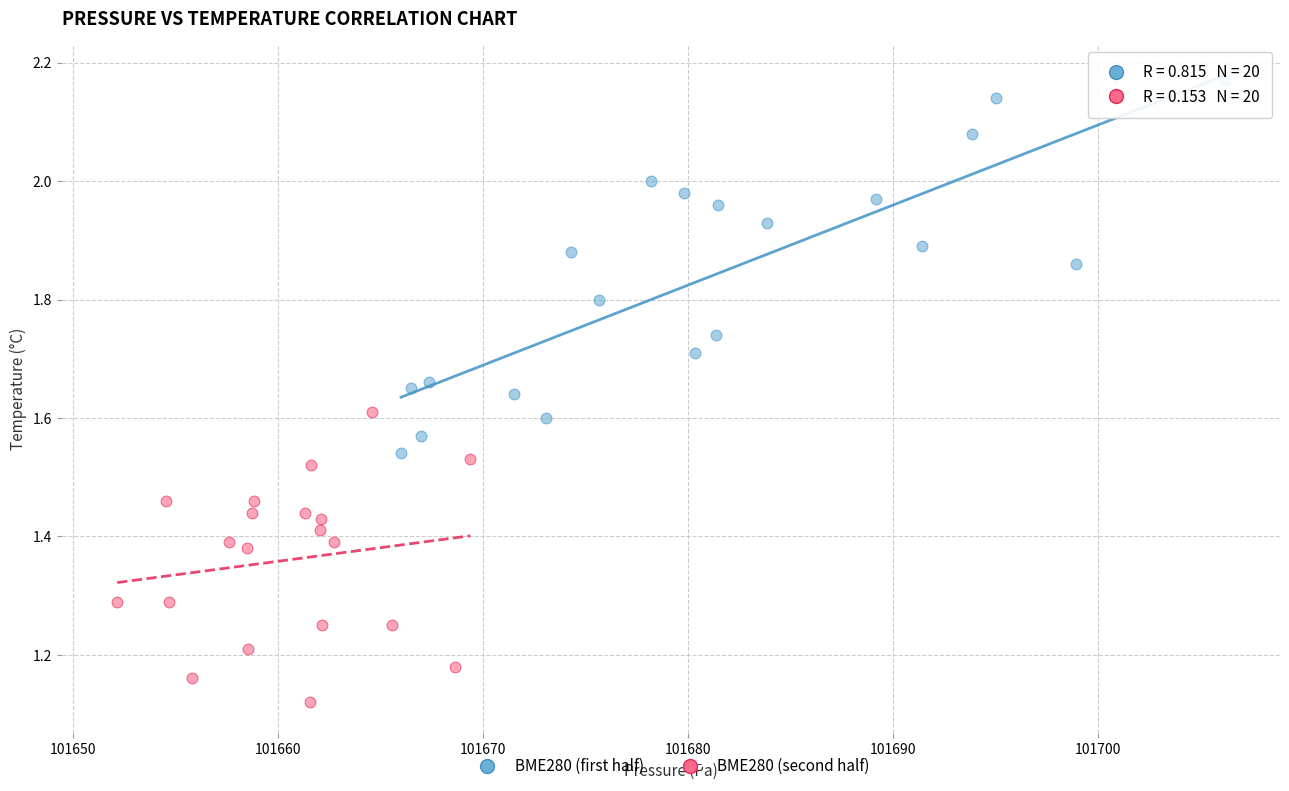

Which series has the largest Y range (max minus min)?

BME280 (first half)